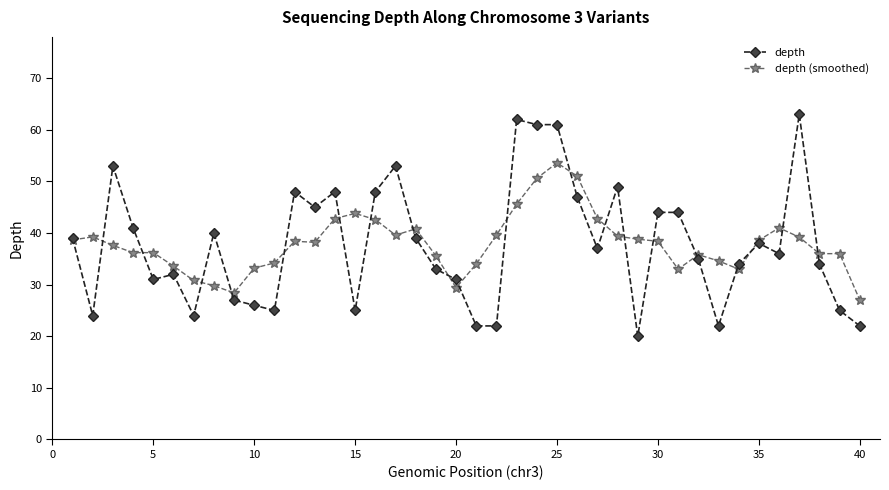

Does the chart display data point markers on the line(s)?

Yes